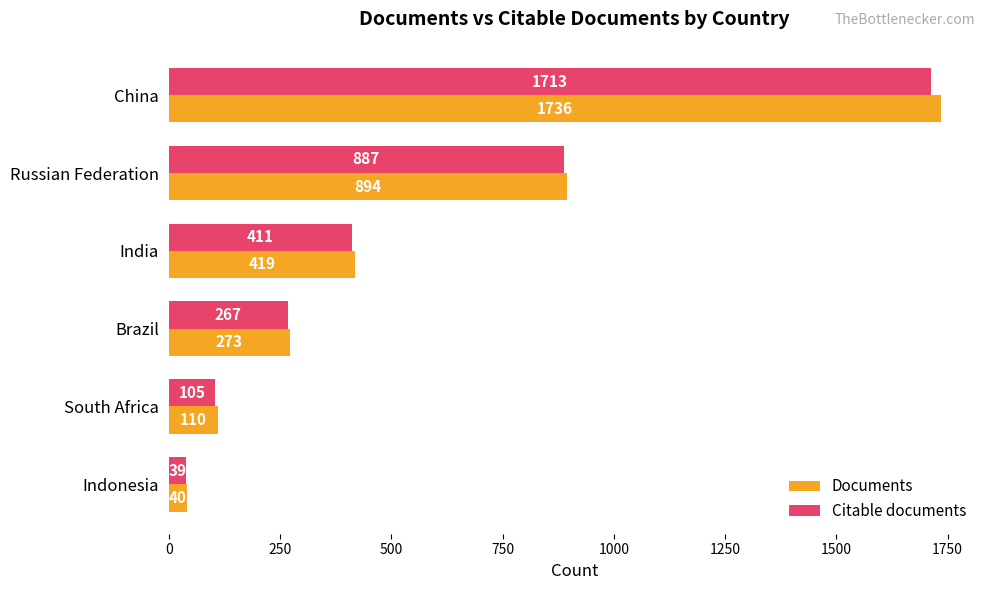

At which category is the sum across all series the highest?

China